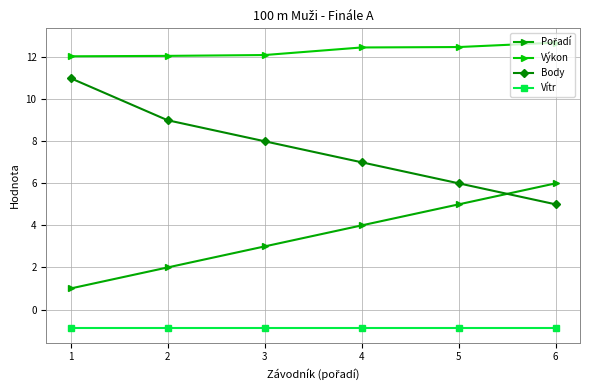

Which series has the widest spread of values?

Body